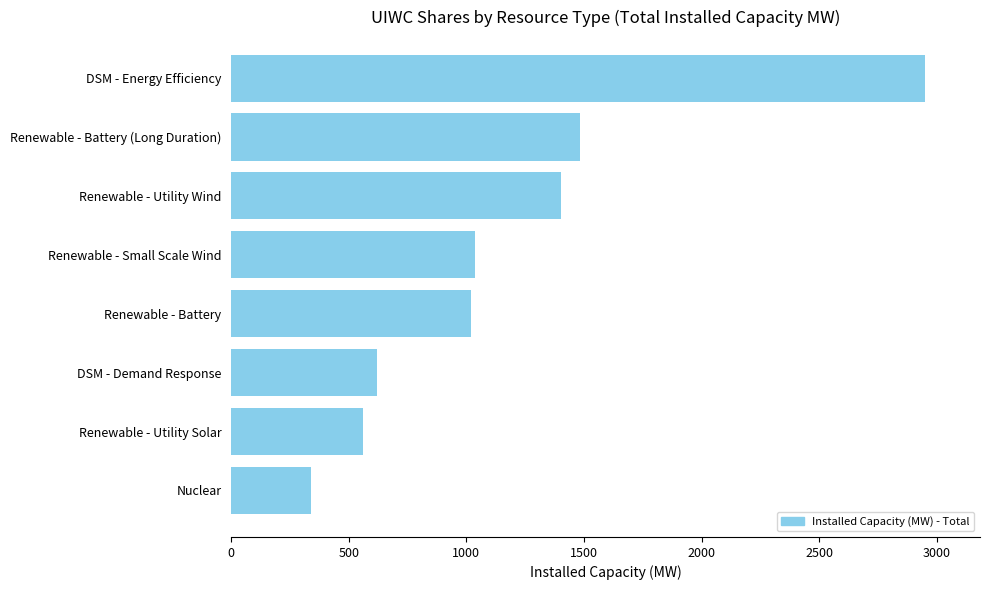

How many data points are above 1038?

4